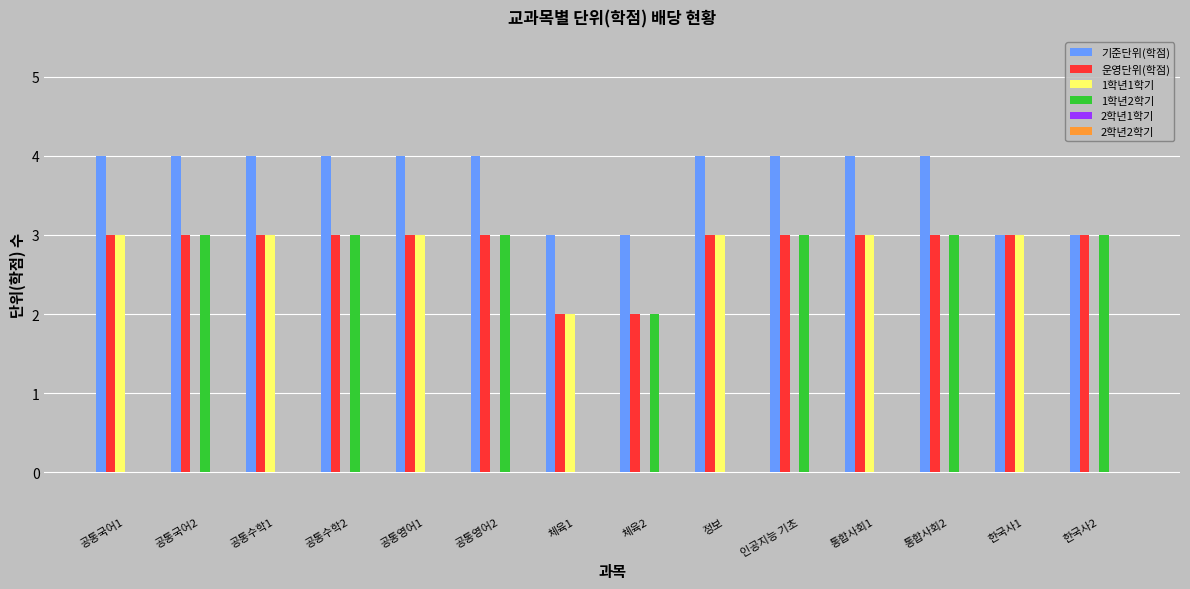

The 1학년2학기 series shows 2 at 통합사회2. True or false?

False